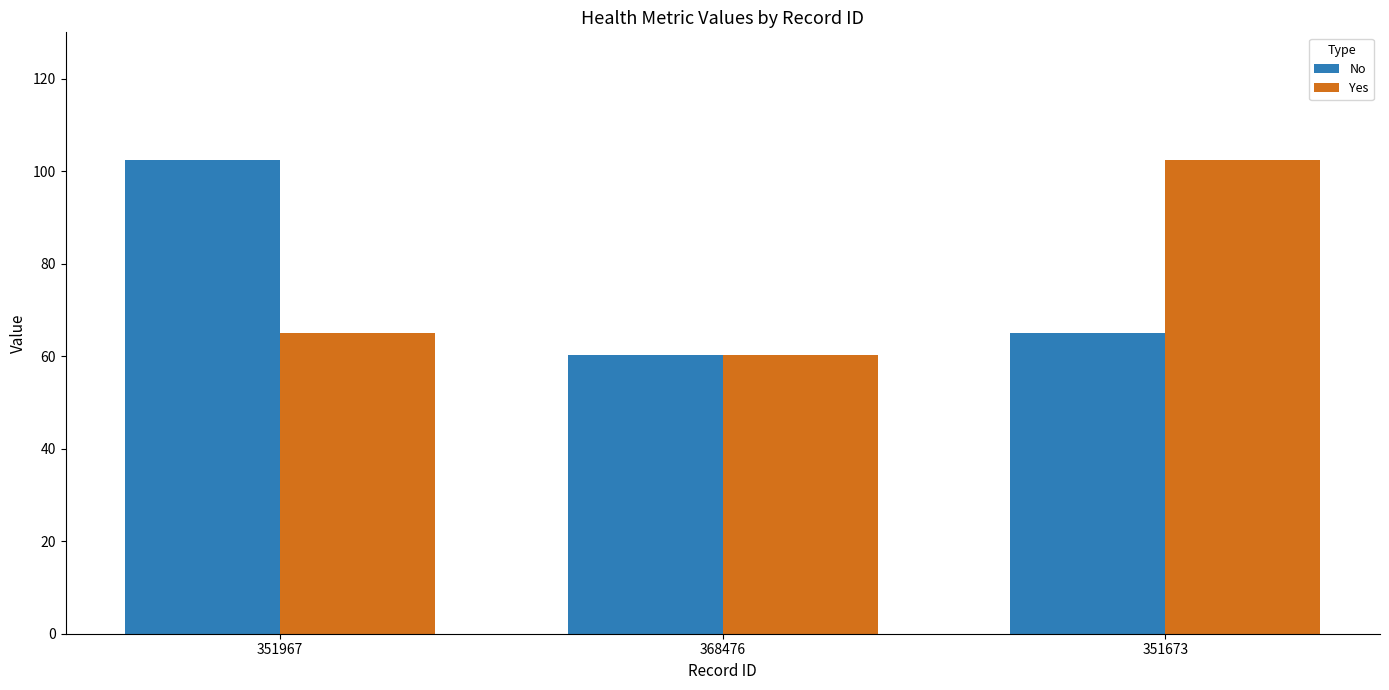

At 351673, list the series in order from smallest to largest.

No, Yes